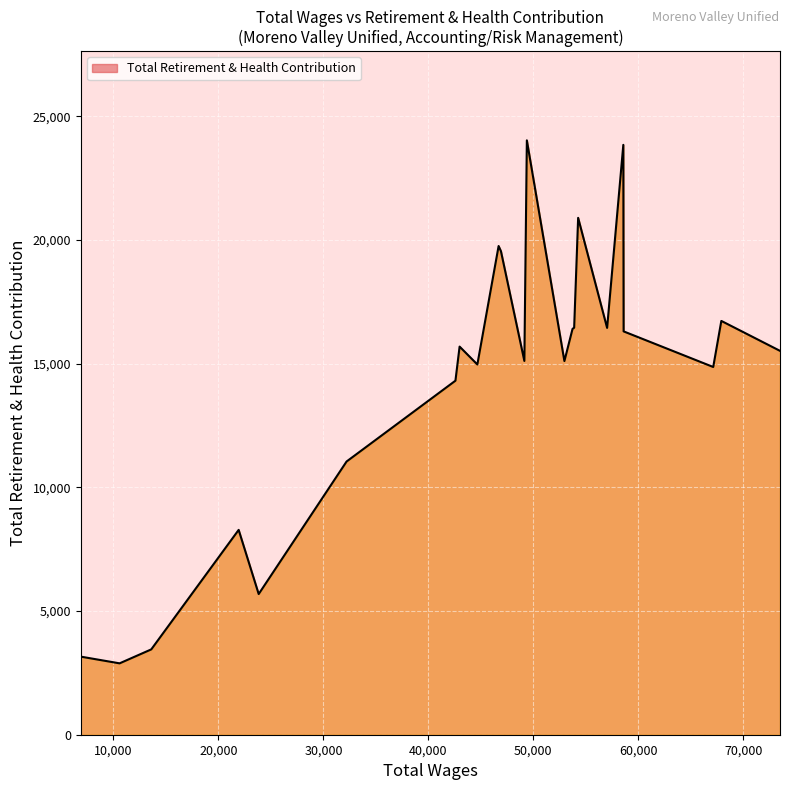

What is the average value?

14366